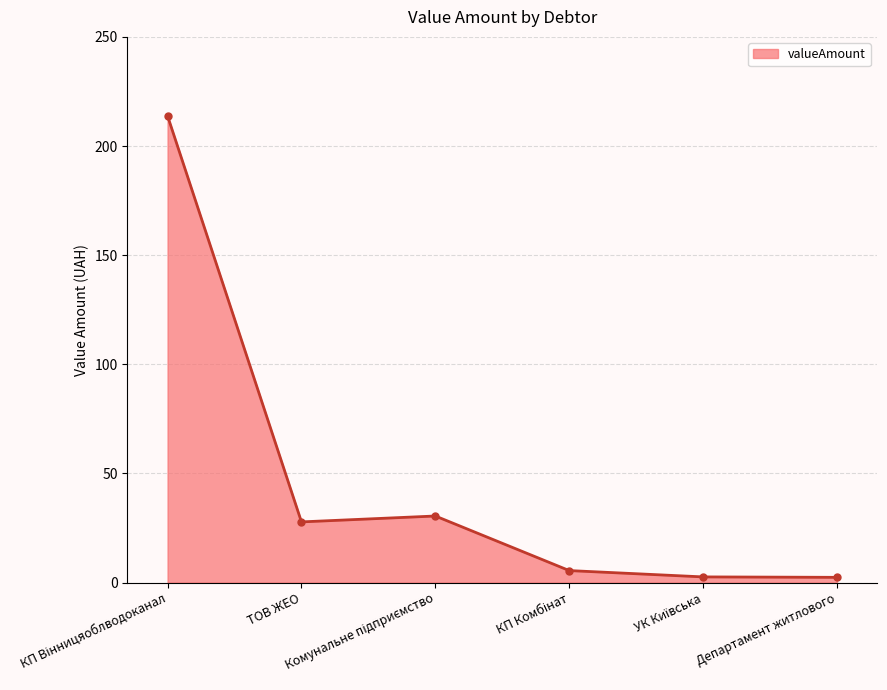

What is the difference between the second highest and second lowest values?

27.9